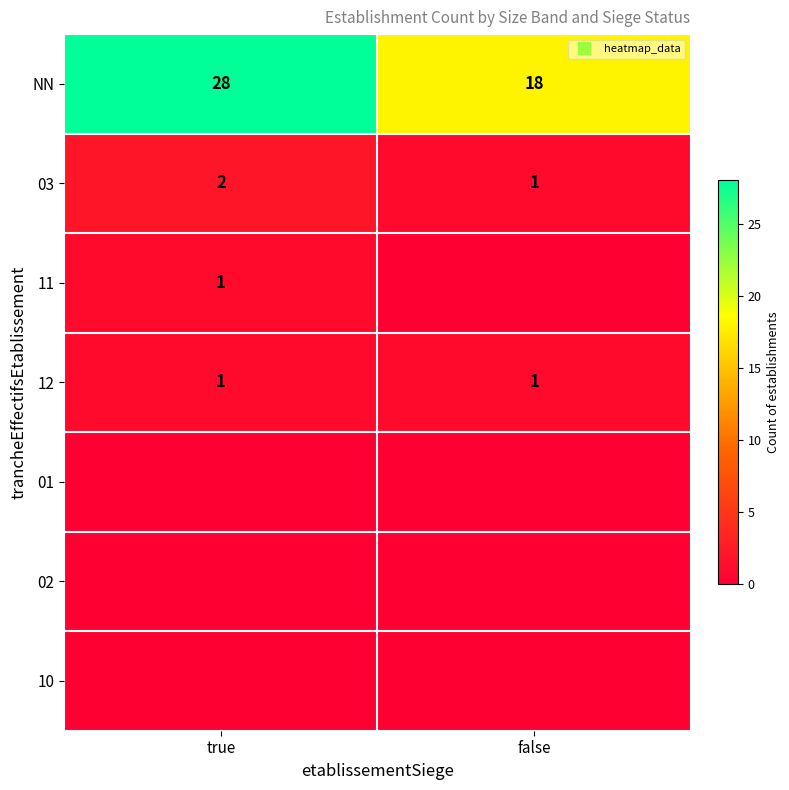

Is the value of 11 at true greater than the value of 10 at true?

Yes